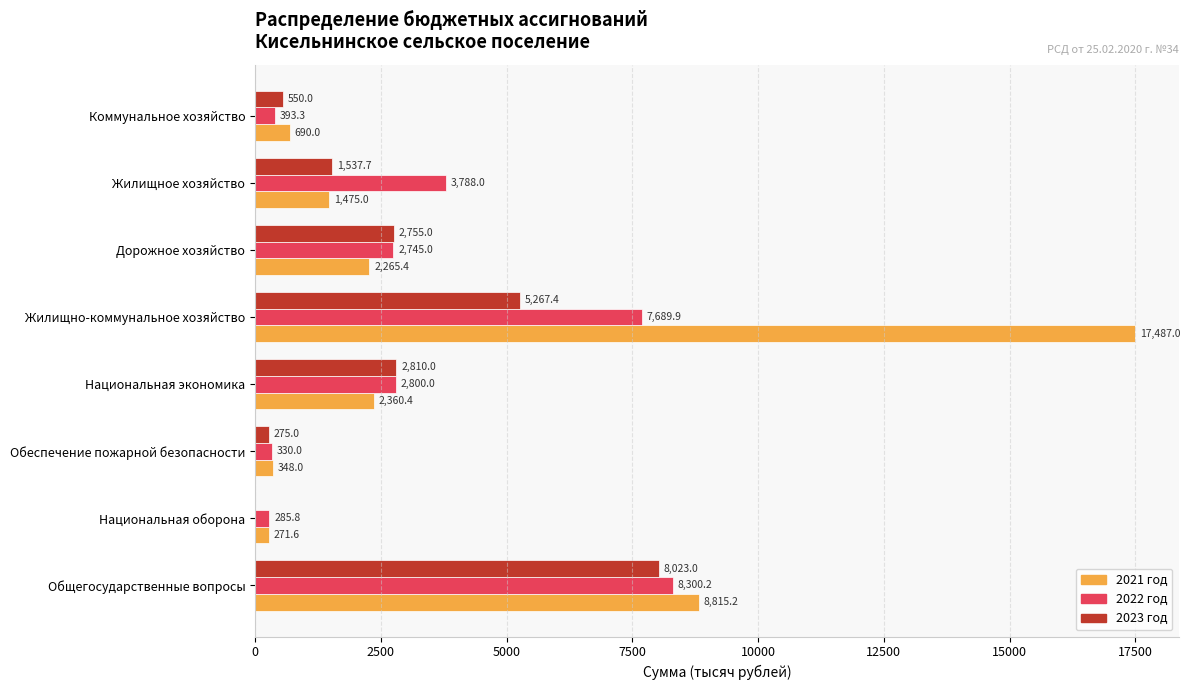

Which series has the largest range (max minus min)?

2021 год